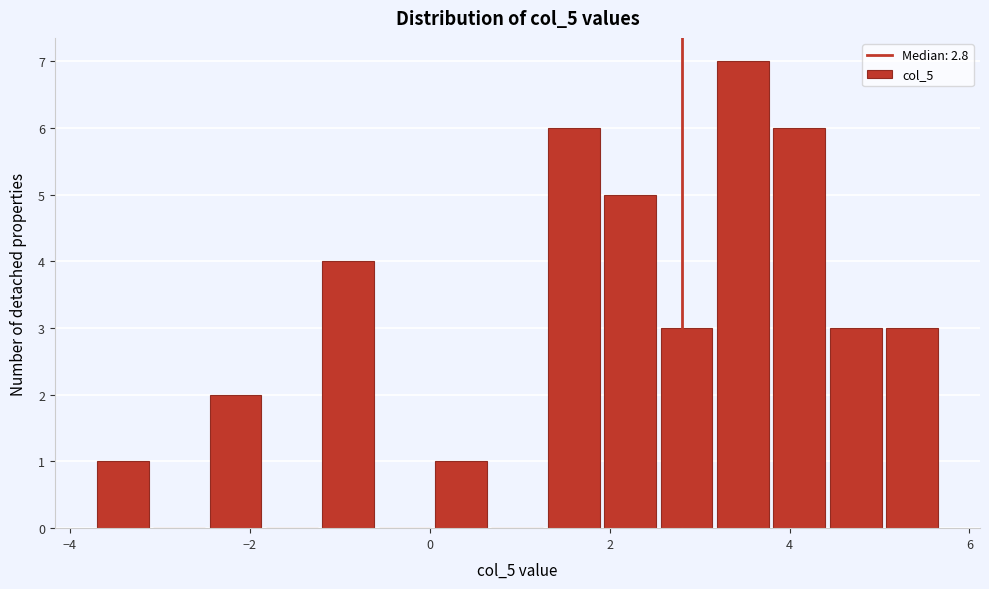

Around what value on the x-axis is the tallest bar? Give the approximate position of its centre, as read against the axis.

3.4